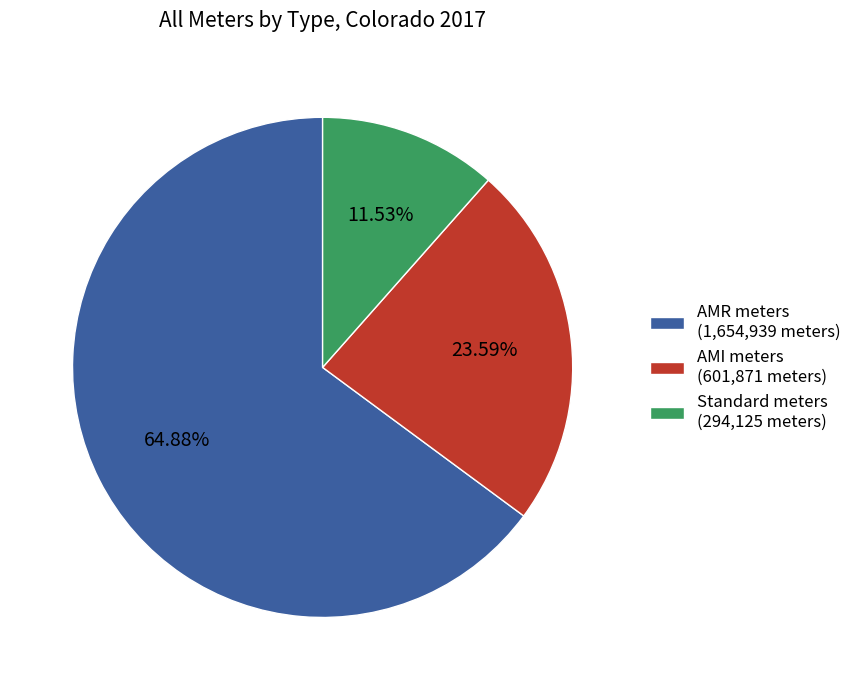

Is it true that AMI meters is 24% of the pie?

True